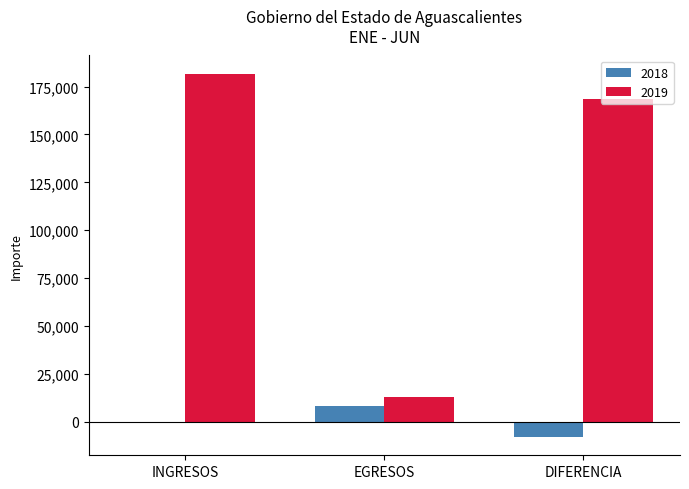

True or false: 2019 has a value of 64808.8 at DIFERENCIA.

False